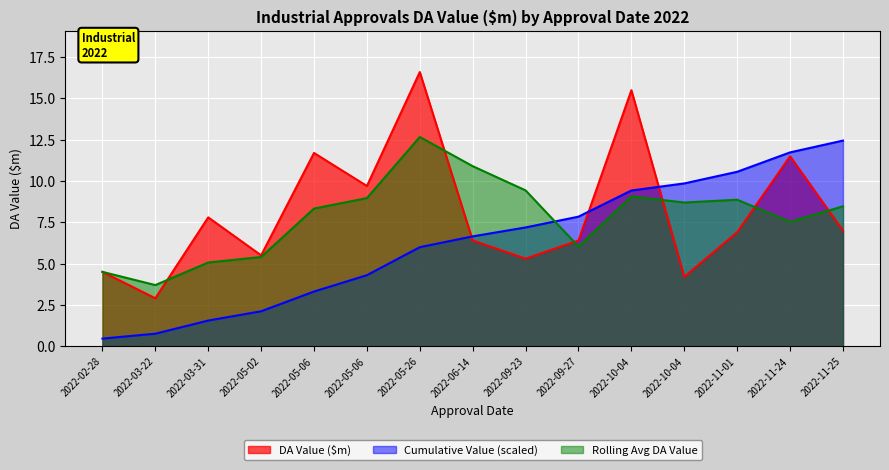

Between 2022-03-22 and 2022-11-25, which is larger?

2022-11-25